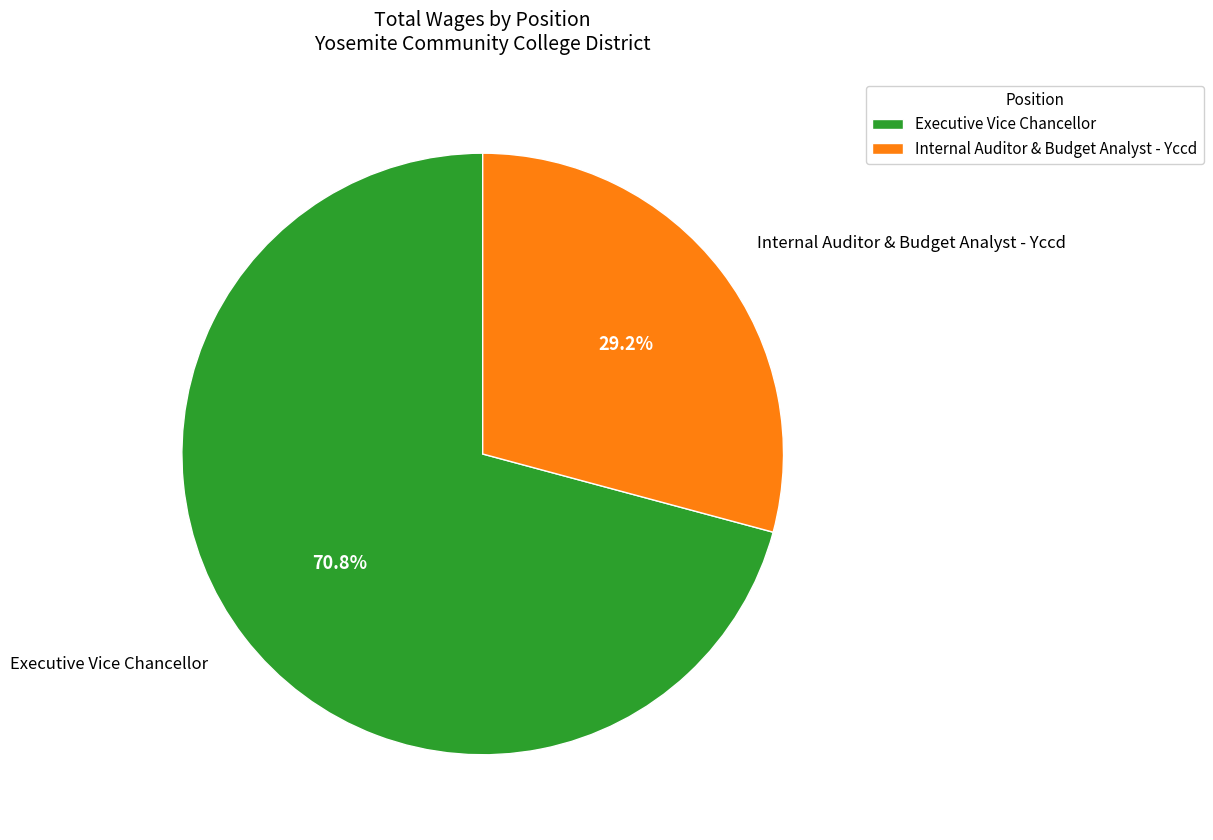

What is the ratio of the value at Internal Auditor & Budget Analyst - Yccd to the value at Executive Vice Chancellor?

0.4